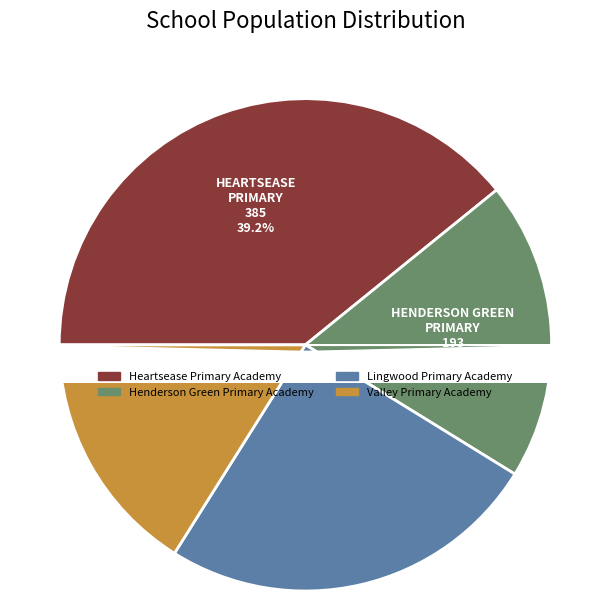

Is the sum of Heartsease Primary Academy and Lingwood Primary Academy greater than half?

Yes